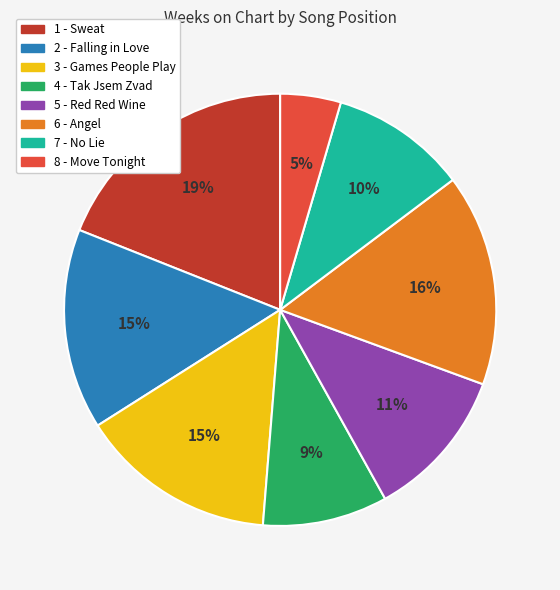

To the nearest percent, what is the combined percentage of 2 - Falling in Love and 1 - Sweat?

34%